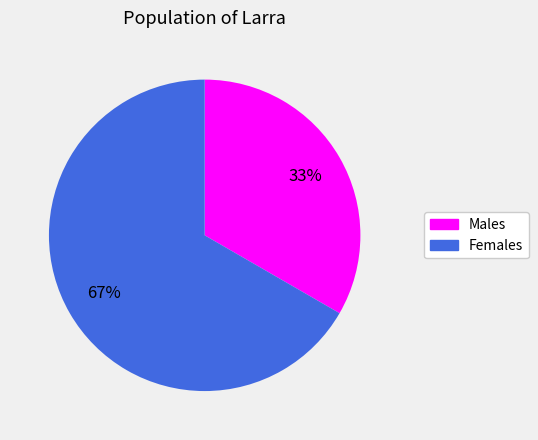

To the nearest percent, what is the average slice percentage?

50%